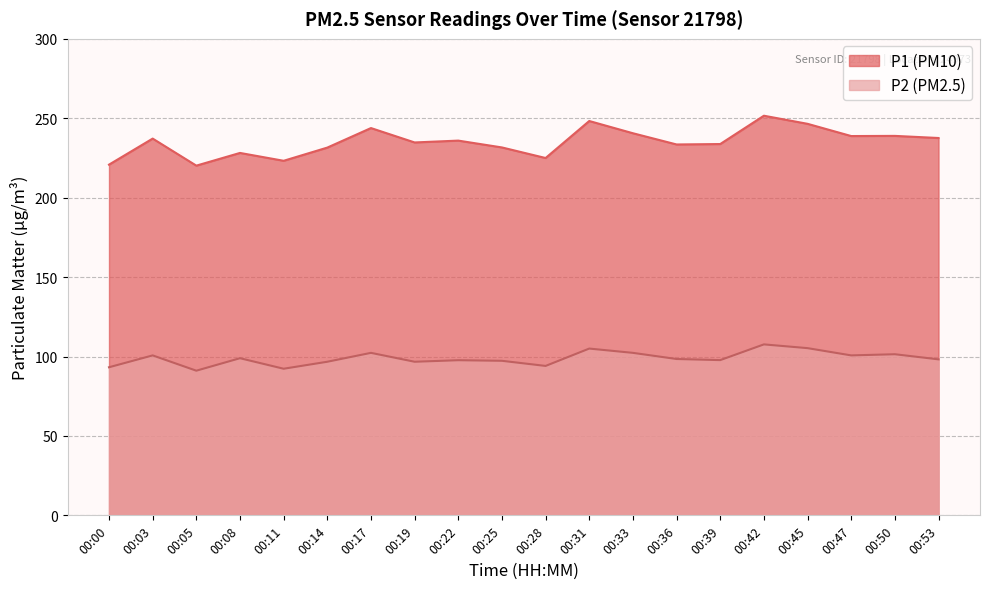

What is the difference between the P2 values at 00:28 and 00:39?

3.7